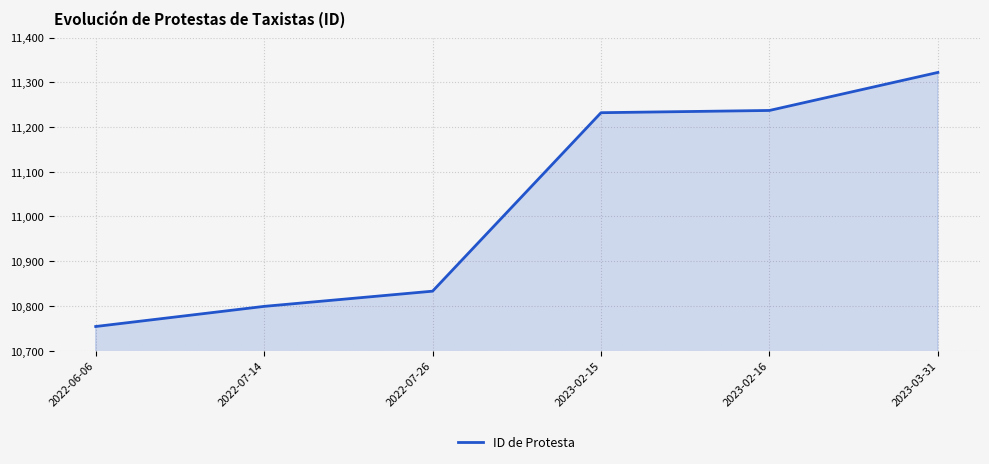

Read the value at 2022-07-26, to the nearest 50.

10850